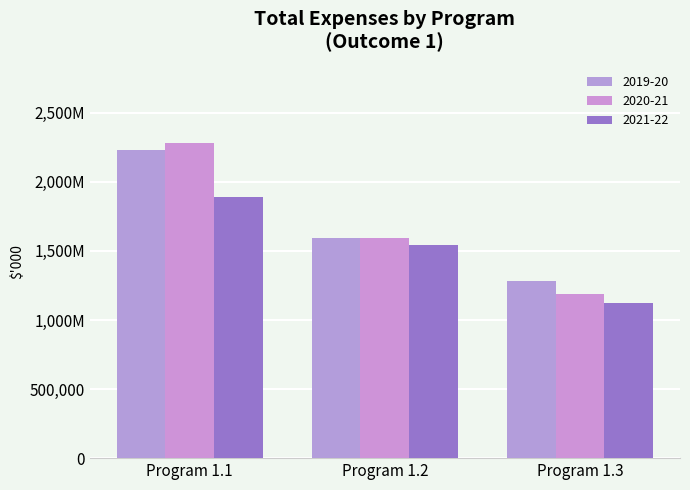

What value does the 2019-20 series have at Program 1.1, to the nearest 50?

2230750